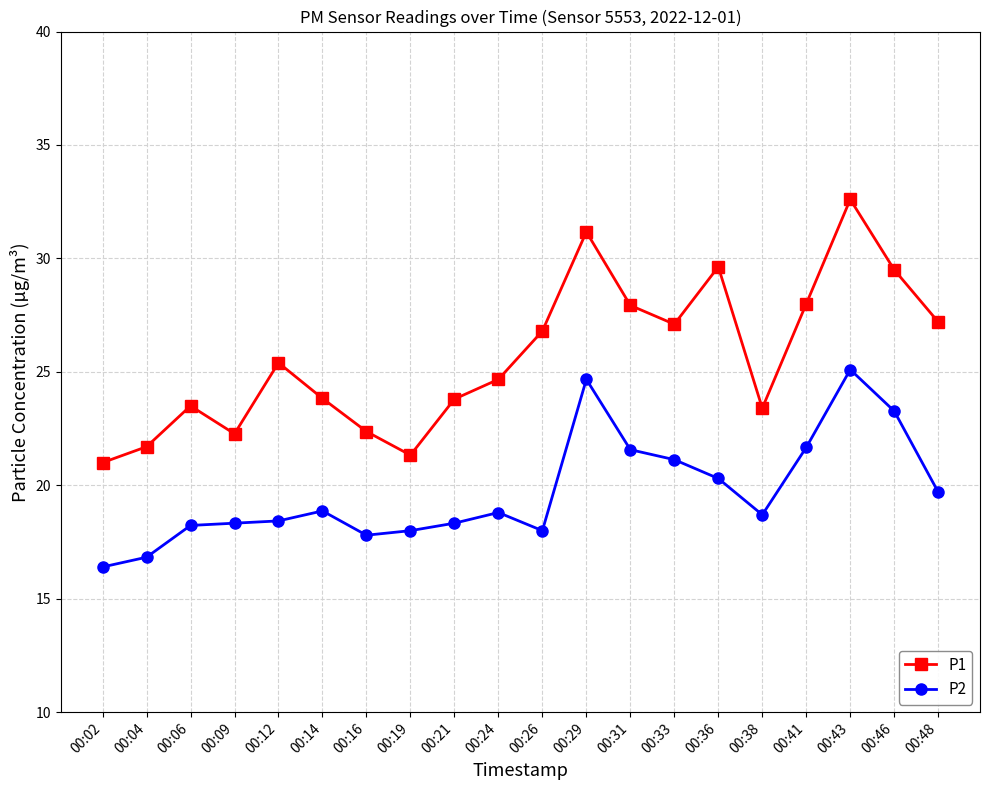

How many lines are shown in the chart?

2